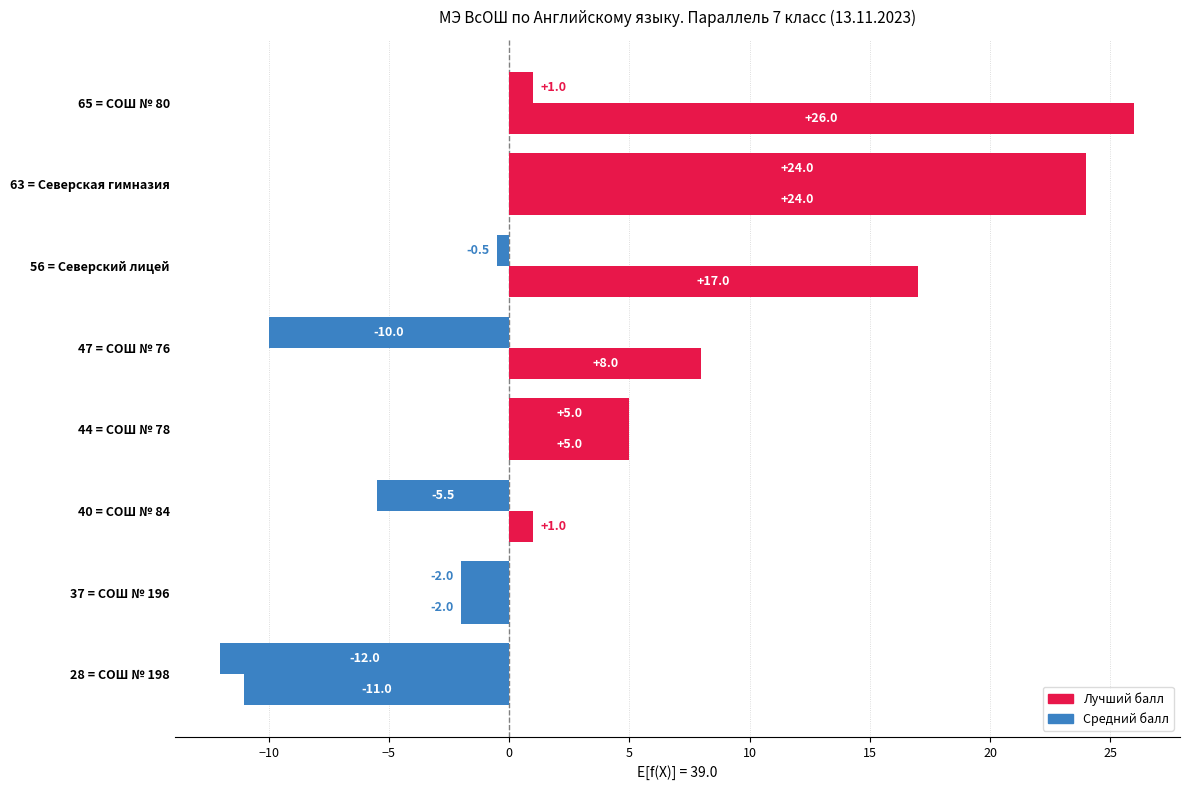

List the series in order of their overall mean, highest first.

Лучший балл, Средний балл